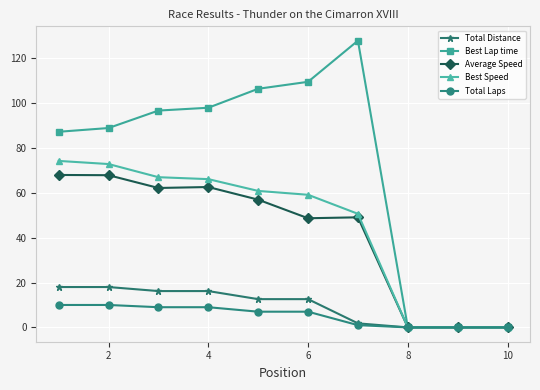

Which series has the widest spread of values?

Best Lap time